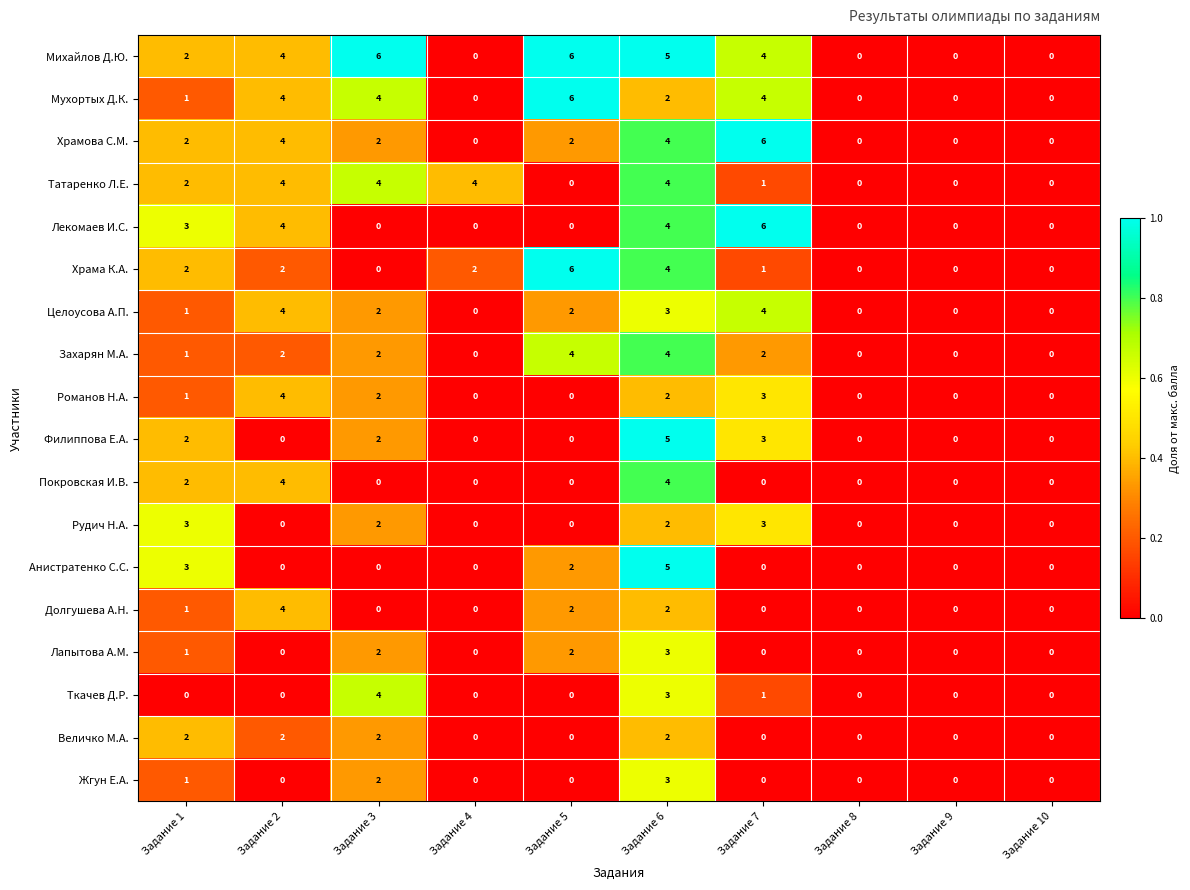

True or false: Захарян М.А. has a value of 2 at Задание 2.

True